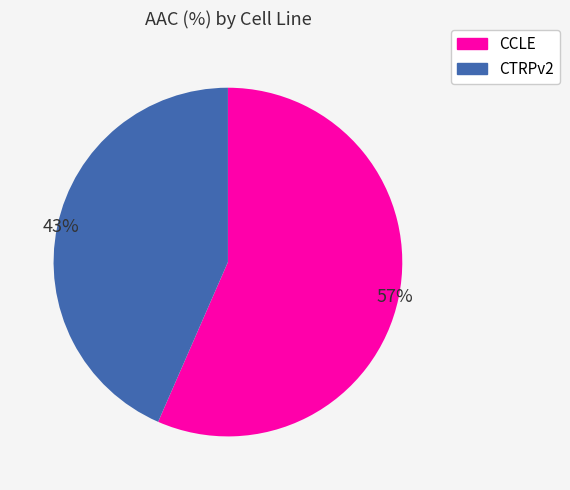

What is the largest slice in the pie chart?

CCLE